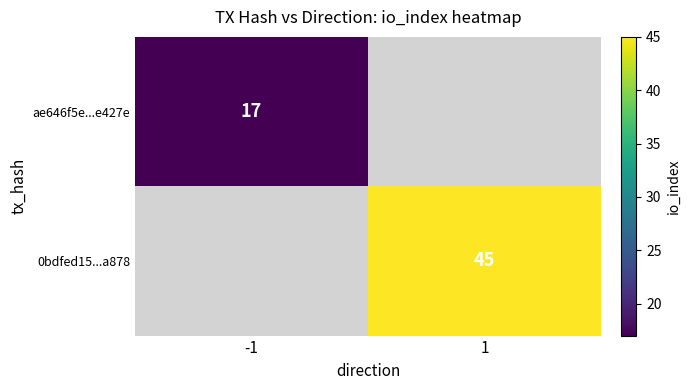

Is the value of ae646f5e...e427e at -1 greater than the value of 0bdfed15...a878 at 1?

No